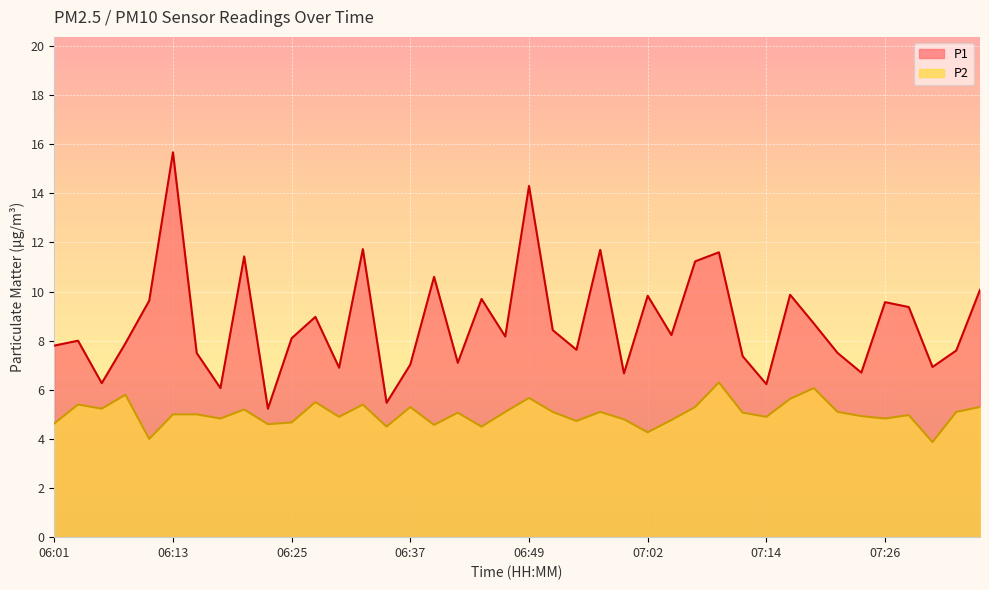

What is the spread (max minus min) of values at 06:13?

10.7